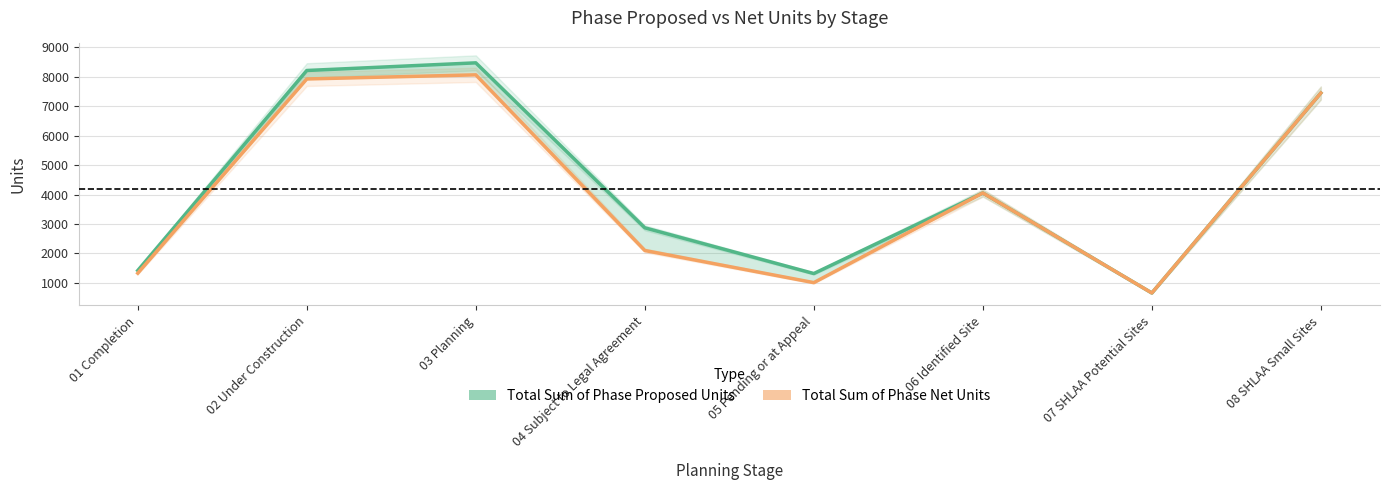

At 05 Pending or at Appeal, list the series in order from smallest to largest.

Total Sum of Phase Net Units, Total Sum of Phase Proposed Units